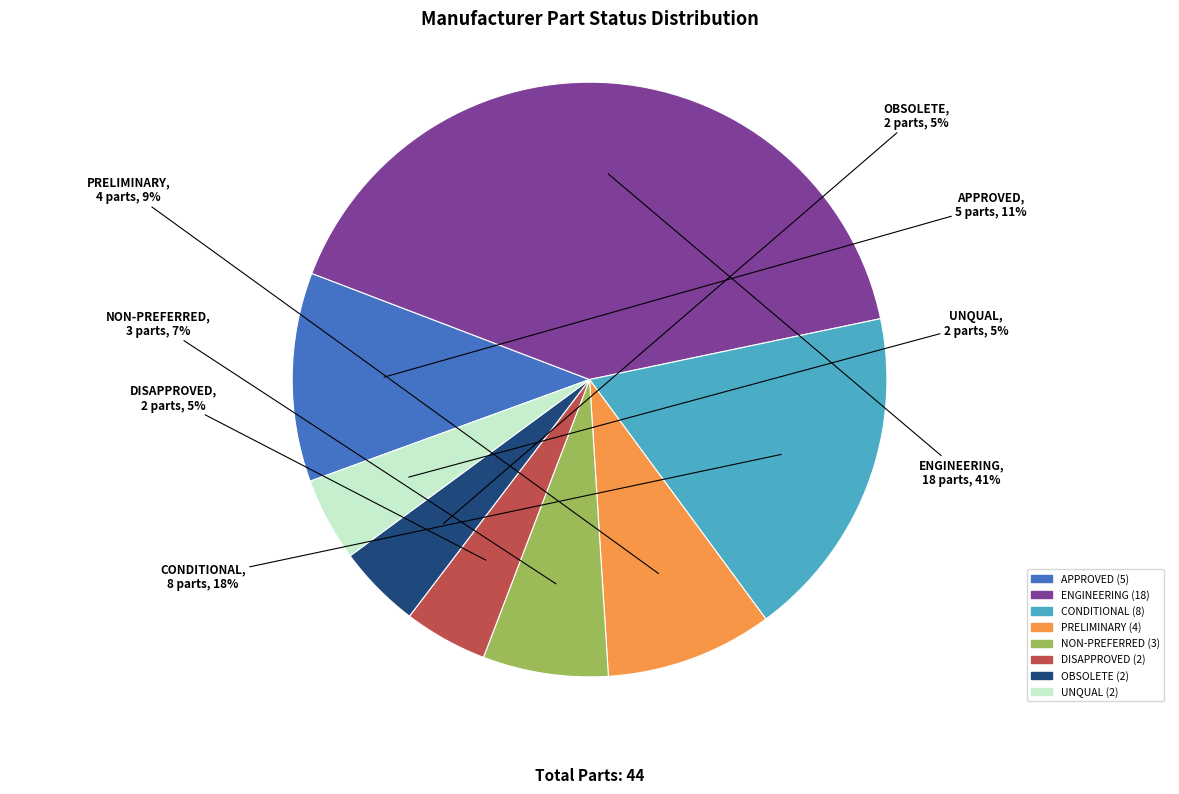

To the nearest percent, what is the combined percentage of PRELIMINARY and OBSOLETE?

14%